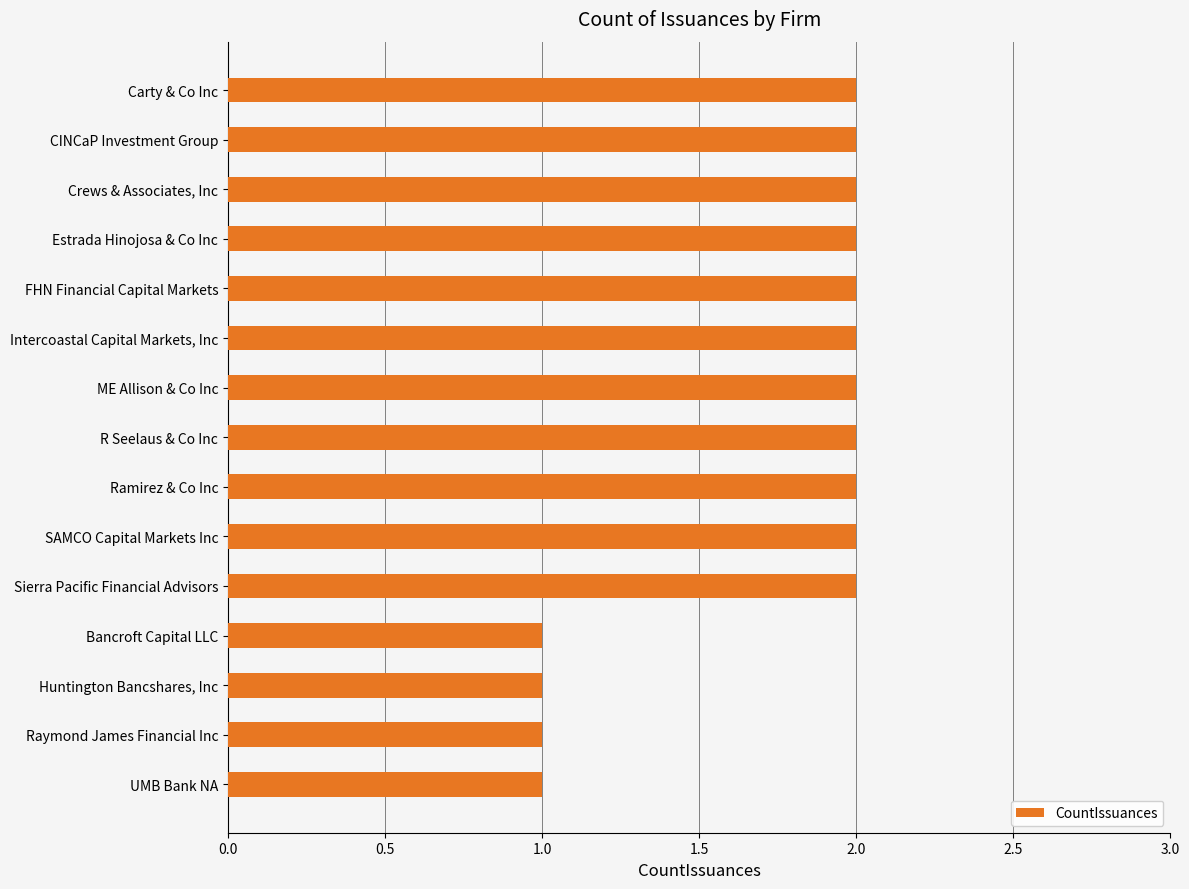

How many bars are there in total?

15